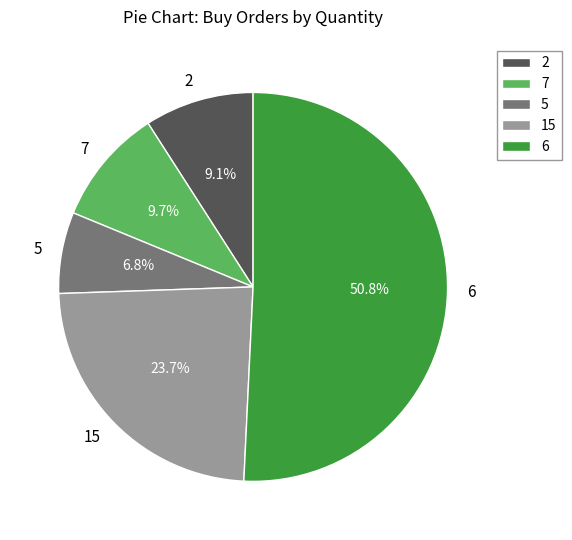

Does any single category account for the majority?

Yes